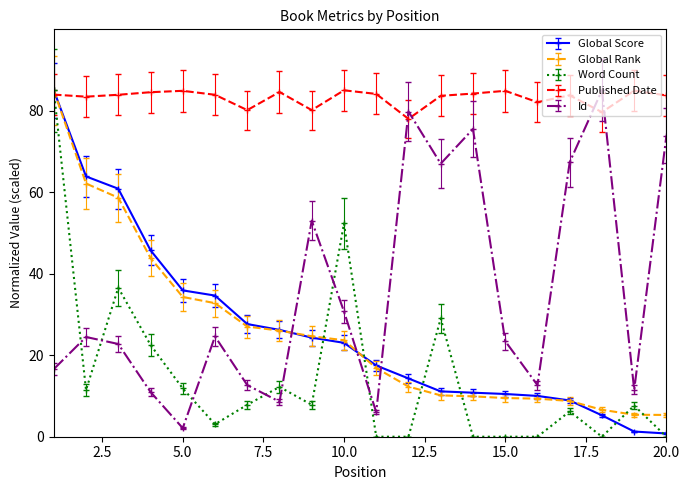

After their last crossing, which series has the higher values: Published Date or Word Count?

Published Date